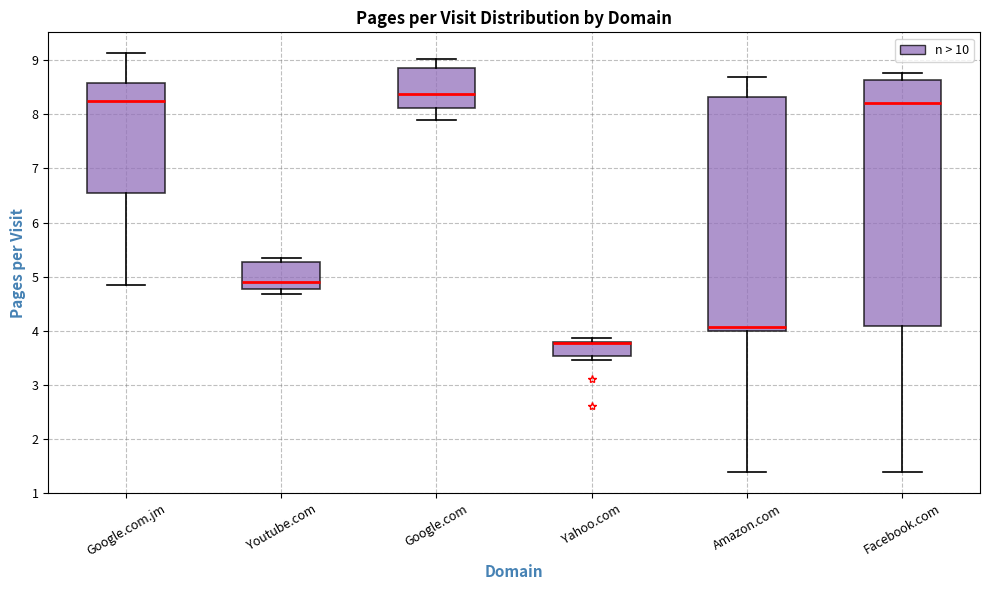

Reading left to right, read every box against the y-axis: the position of its median line, the range the box covers, and the ends of its whiskers. The values are not printed on the chart, so give them approximately, as read against the axis.

Google.com.jm: median 8.3, box 6.5 to 8.6, whiskers 4.9 to 9.1
Youtube.com: median 4.9, box 4.8 to 5.3, whiskers 4.7 to 5.4
Google.com: median 8.4, box 8.1 to 8.9, whiskers 7.9 to 9.0
Yahoo.com: median 3.8 (drawn on the box's upper edge), box 3.5 to 3.8, whiskers 3.5 (just below the box's lower edge) to 3.9
Amazon.com: median 4.1, box 4.0 to 8.3, whiskers 1.4 to 8.7
Facebook.com: median 8.2, box 4.1 to 8.6, whiskers 1.4 to 8.8